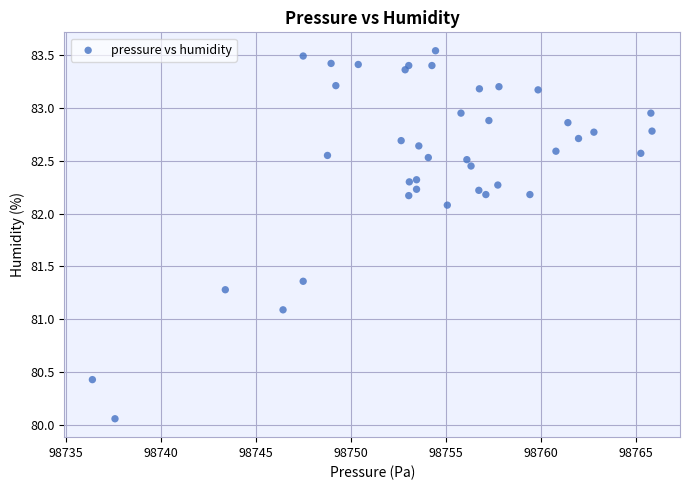

What is the range of Y values (max minus min)?

3.5